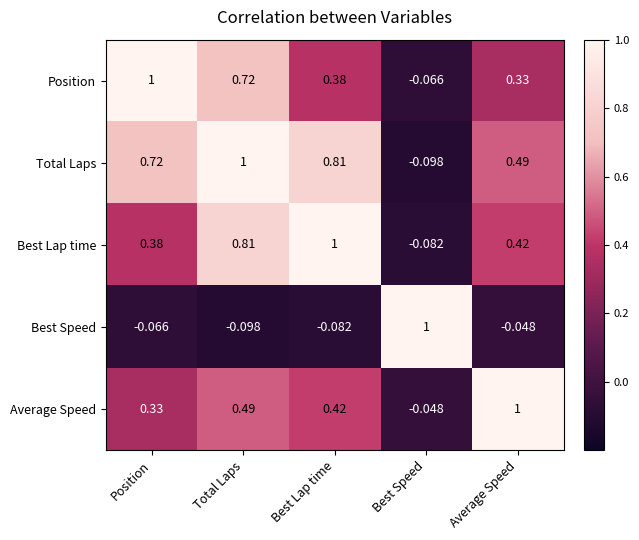

At how many categories does at least one series exceed 0?

5